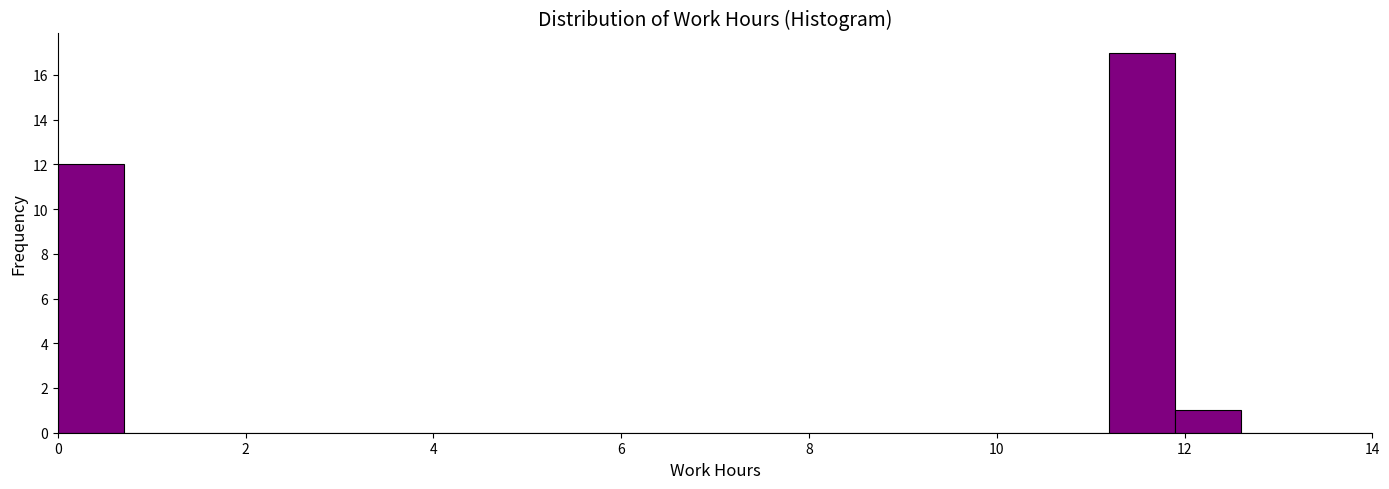

Read against the x-axis, roughly where is the centre of the tallest bar?

11.6